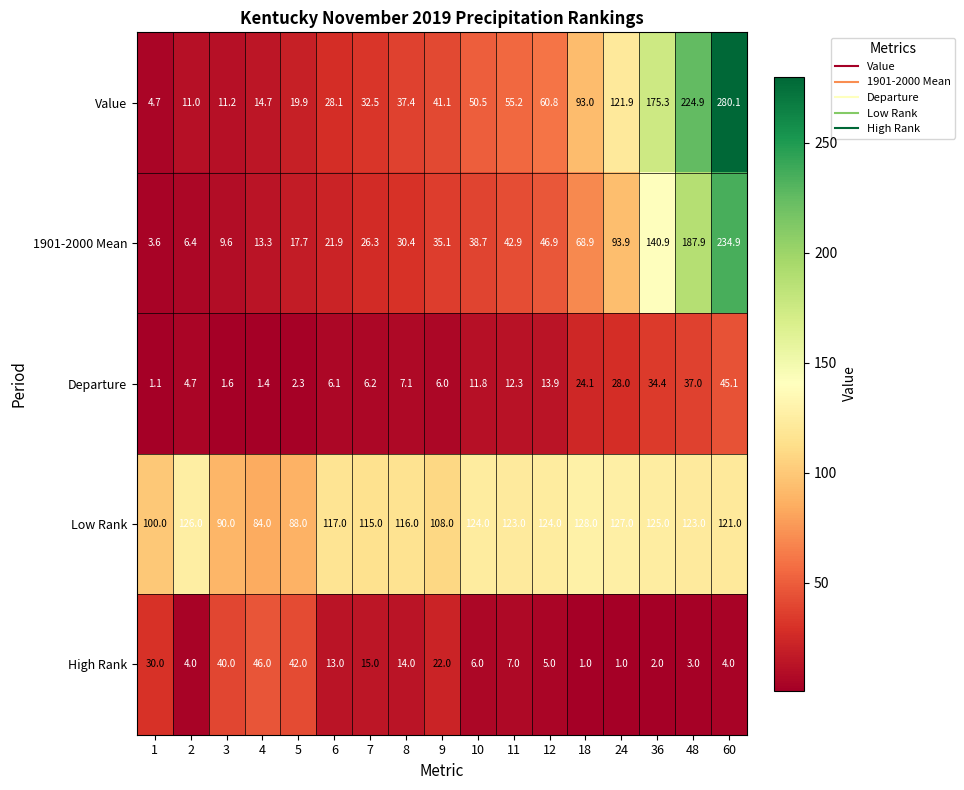

Which series has the largest range (max minus min)?

Value